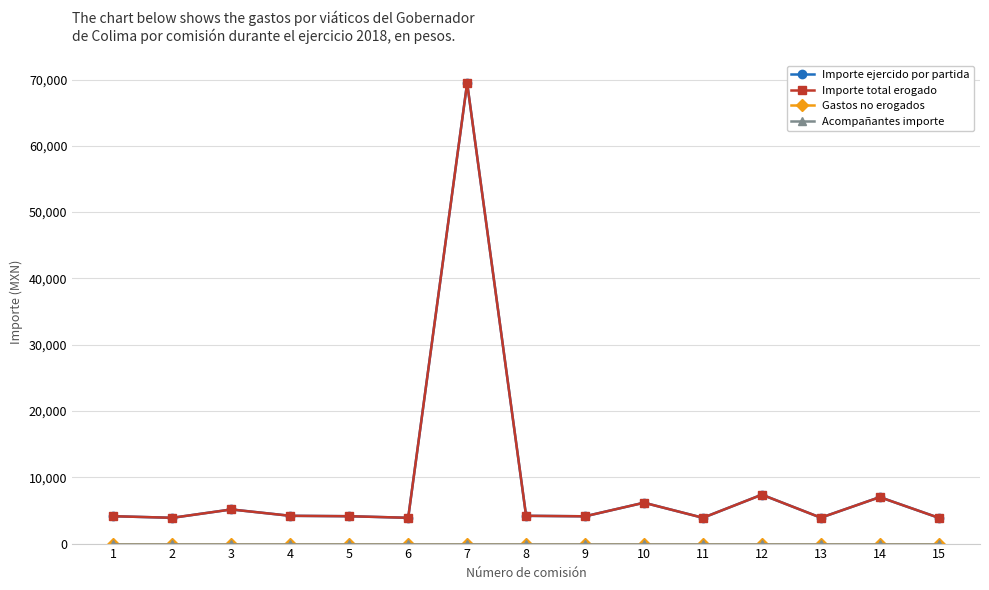

The Importe ejercido por partida series shows 860.2 at 9. True or false?

False